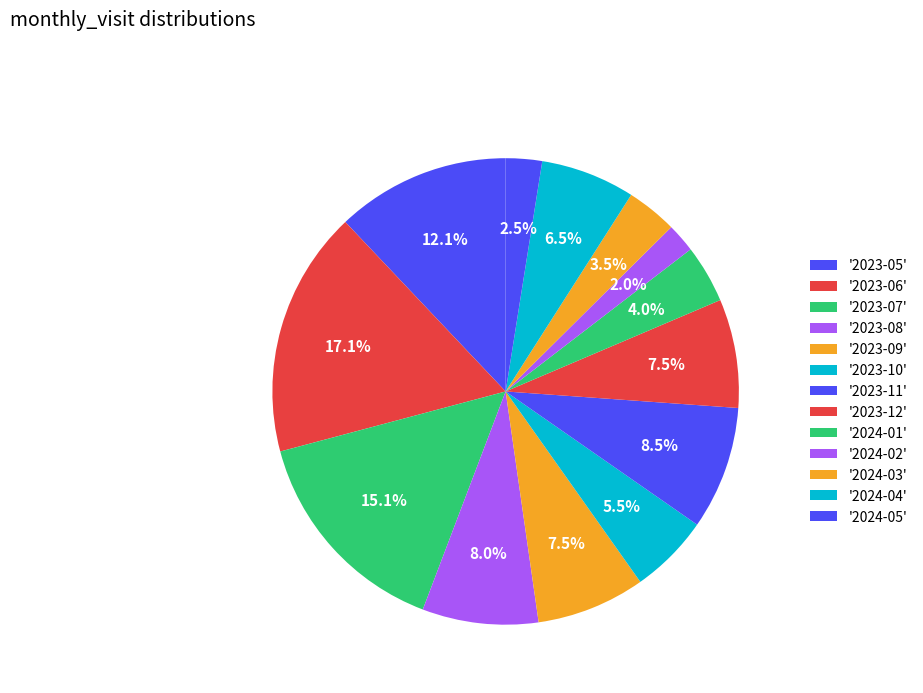

Is there a majority slice in this chart?

No